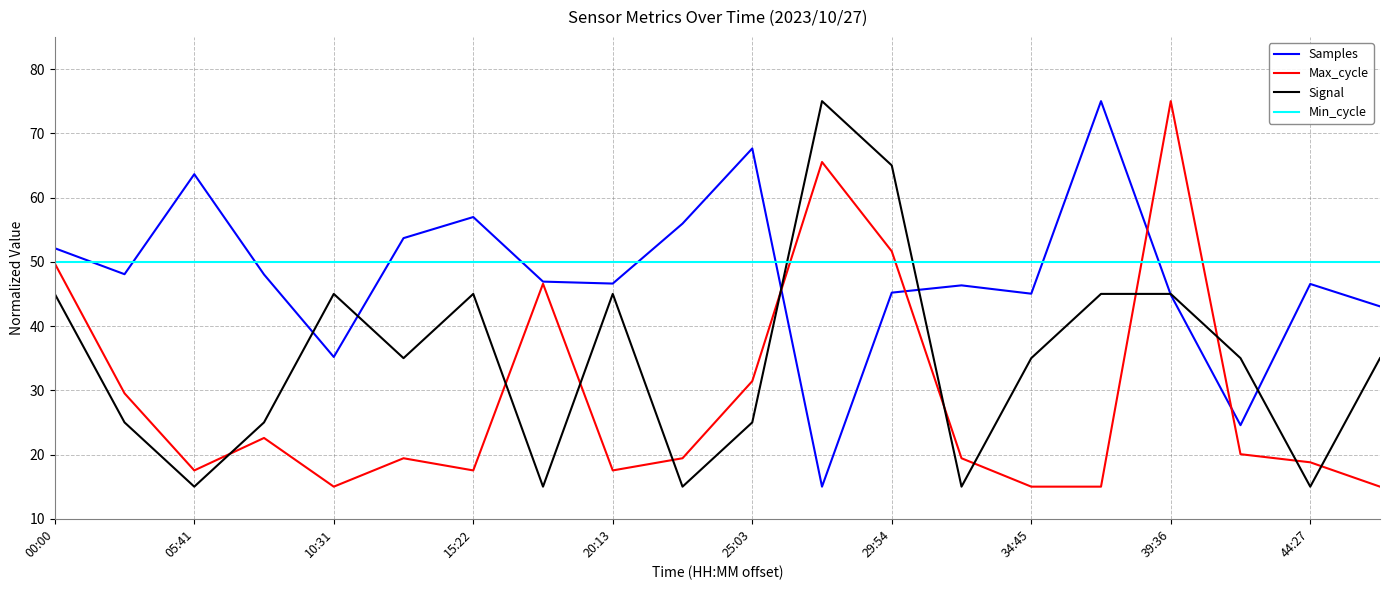

True or false: Signal and Min_cycle cross at least once.

True